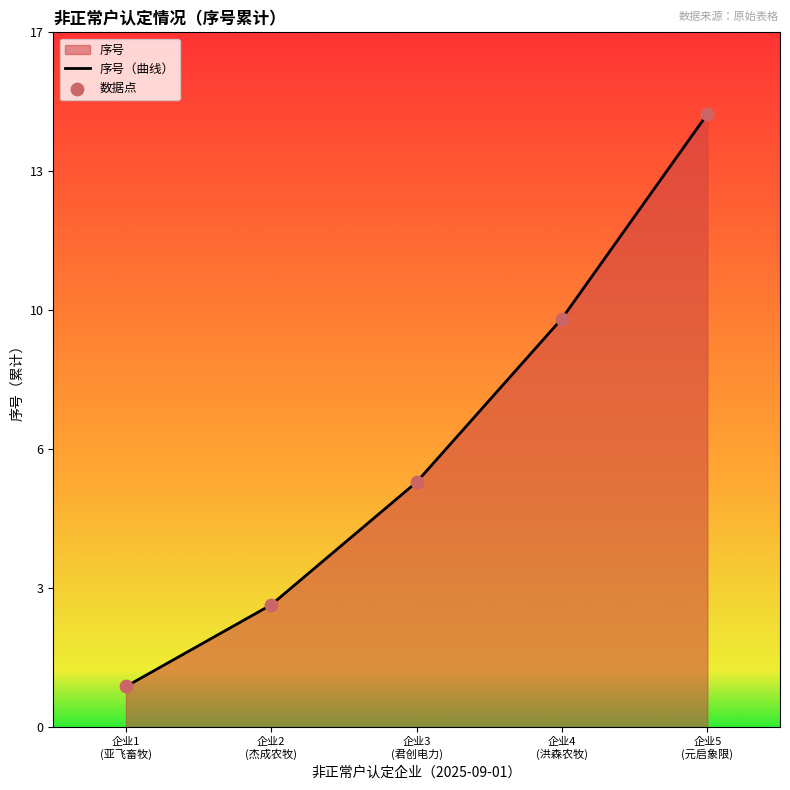

Which series has the widest spread of Y values?

序号（曲线）